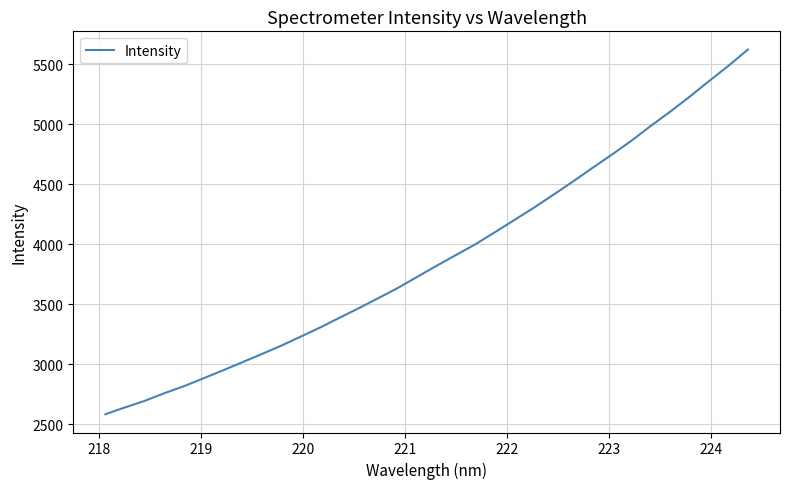

How many series are shown in this chart?

1